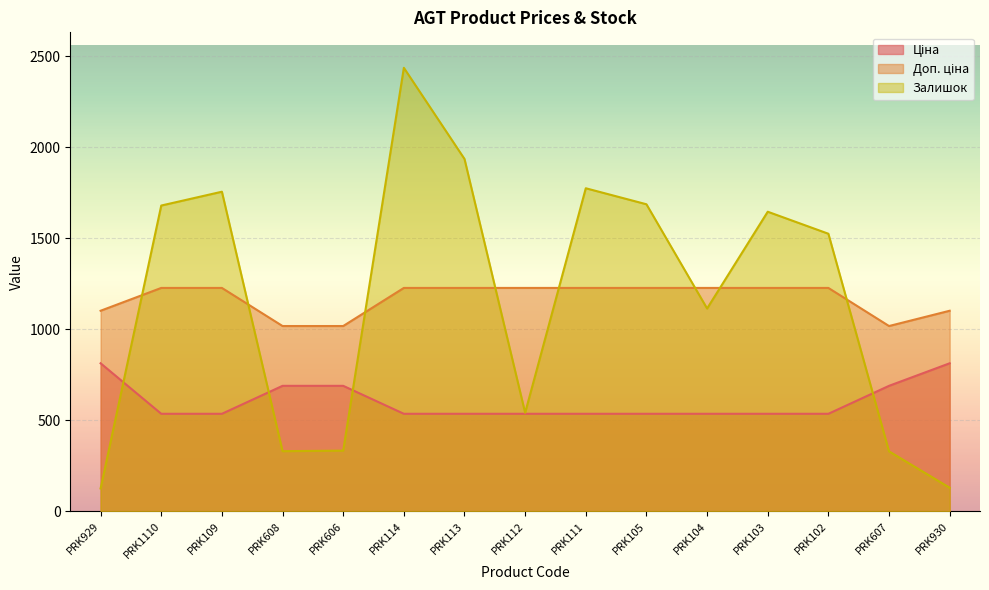

Where is Ціна nearest to the value 674?

PRK608